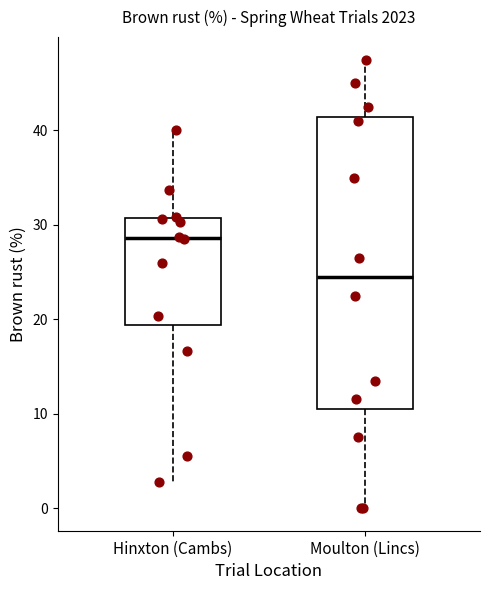

Which box's median line is the lowest?

Moulton (Lincs)